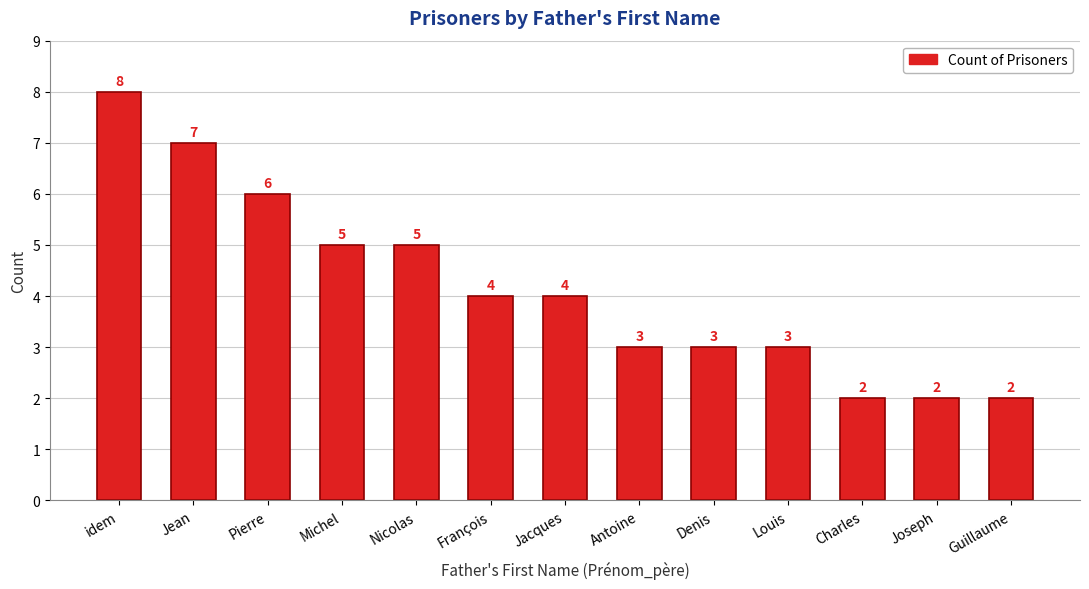

At which label does the data first exceed 4?

idem